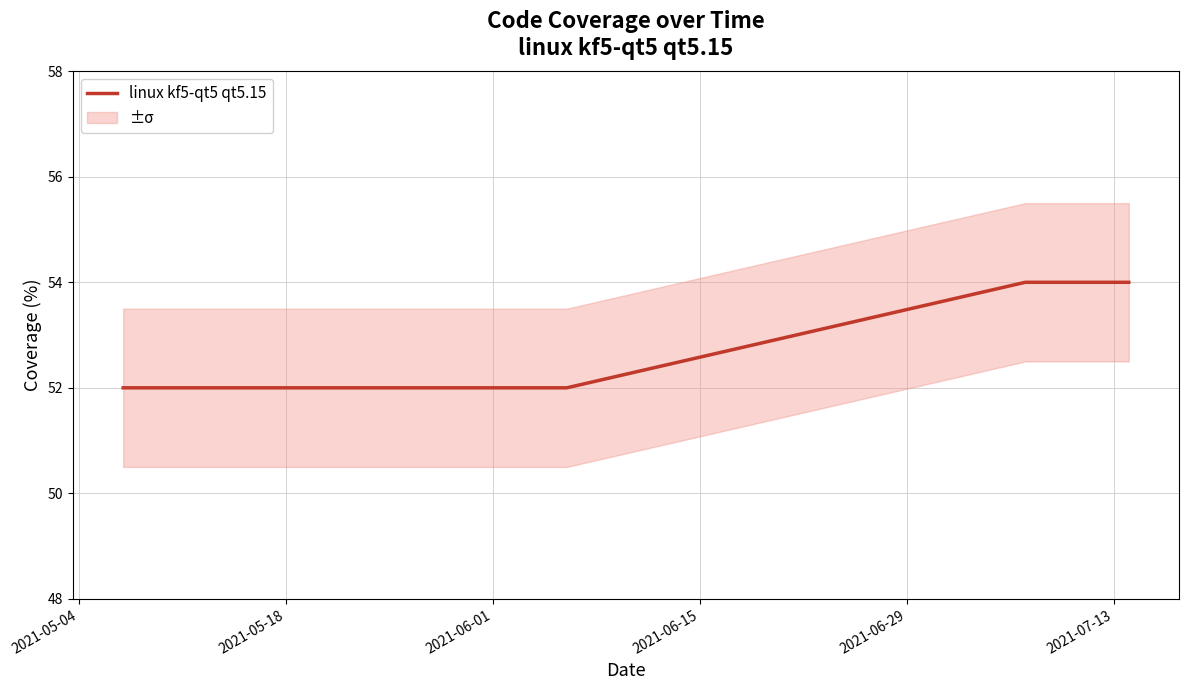

Is this an area chart (filled region under the line)?

No